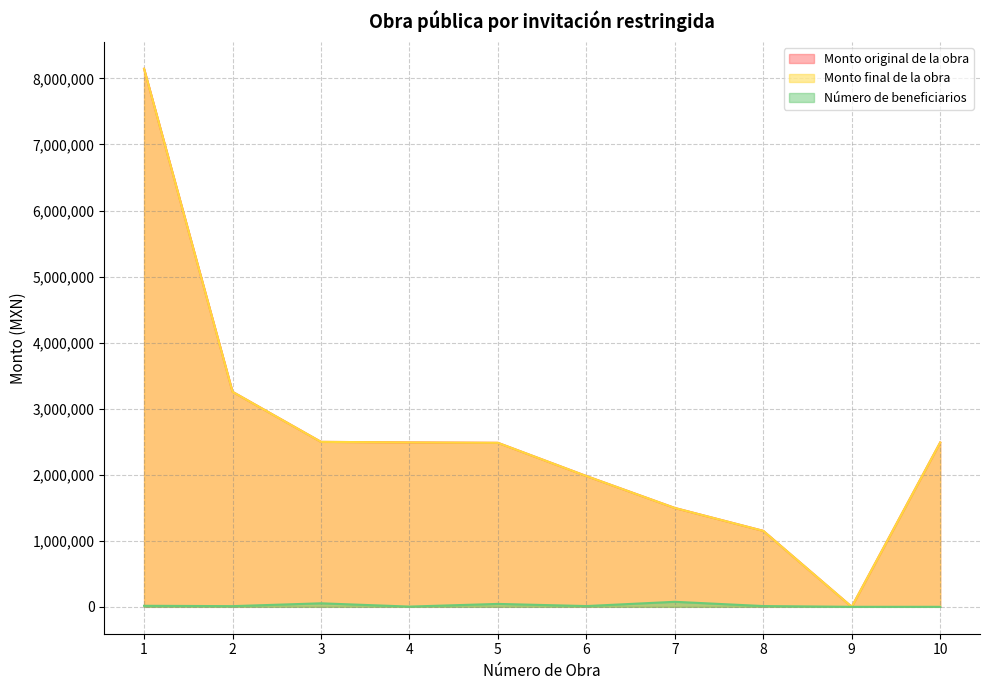

Which category has the highest value in the Número de beneficiarios series?

7